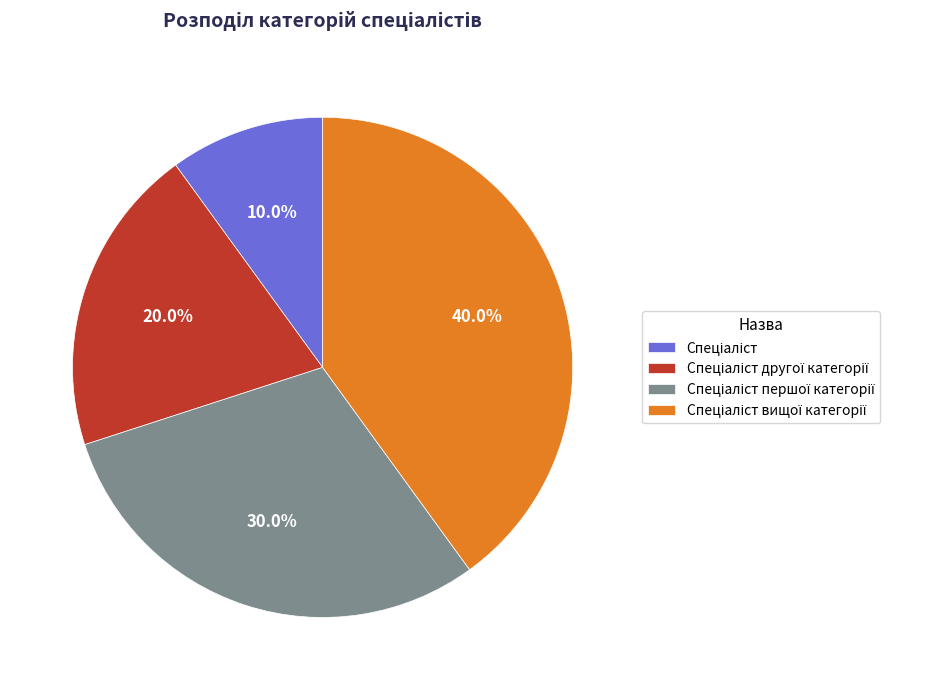

Is there any slice that represents more than half of the pie?

No